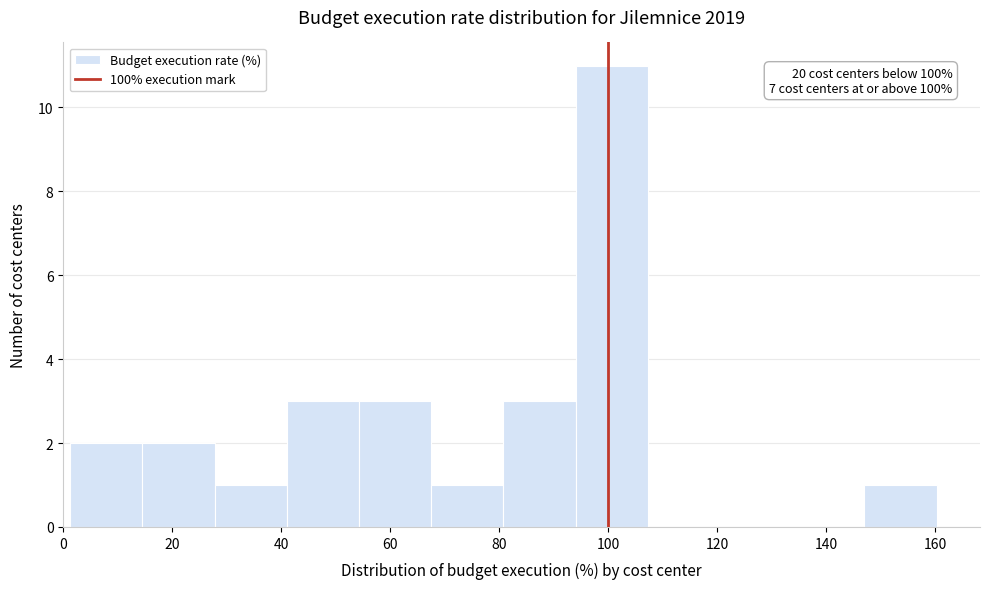

Over which range of the x-axis is the bar tallest?

94 to 108